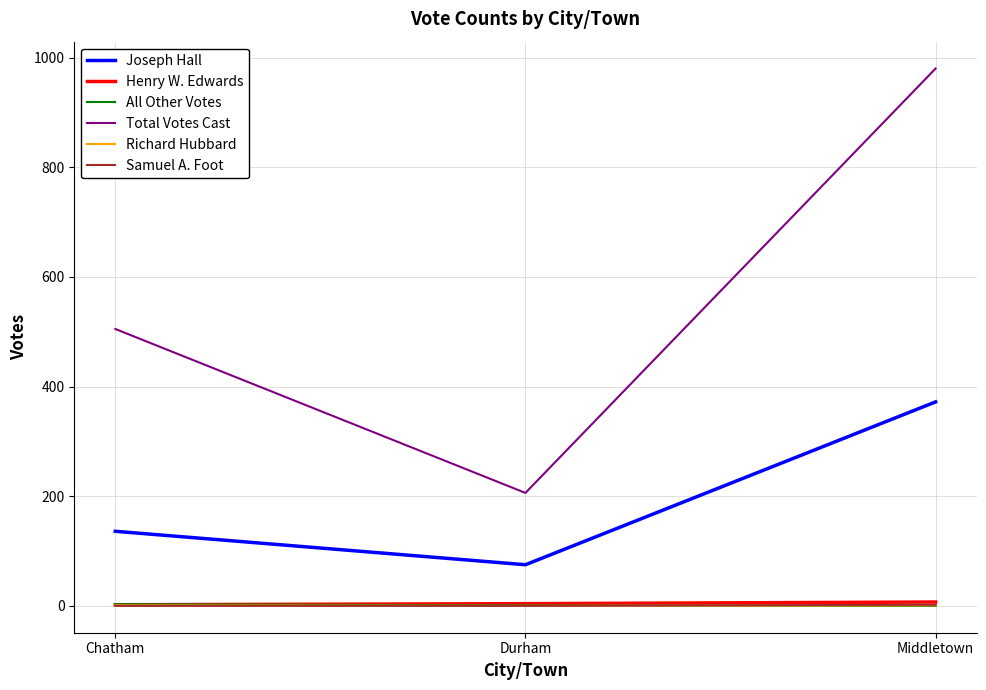

At which category is the sum across all series the highest?

Middletown